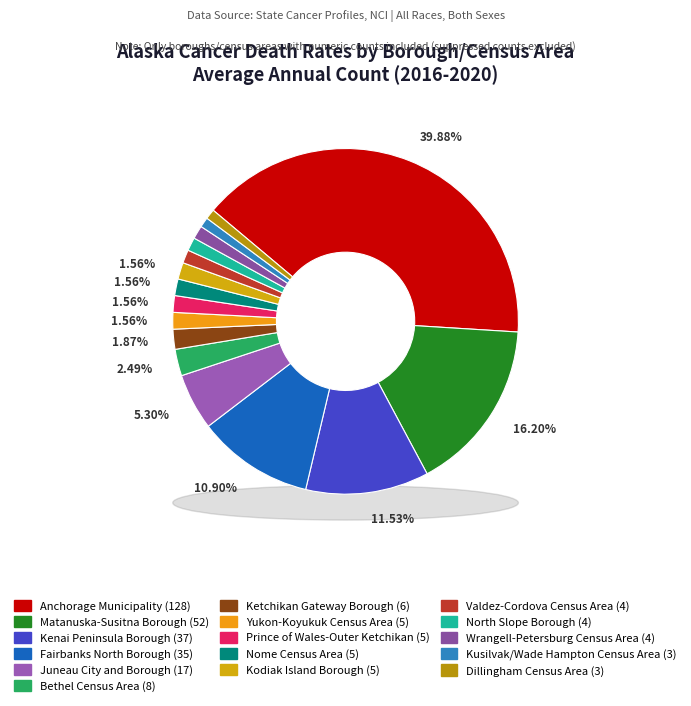

Is it true that Kusilvak/Wade Hampton Census Area is 14% of the pie?

False